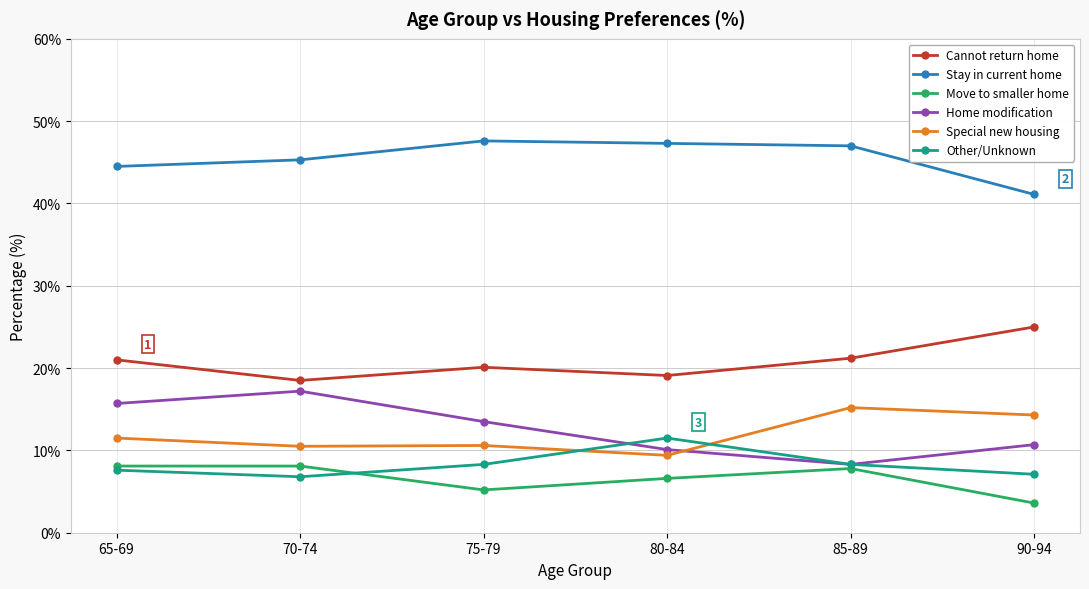

What are all the series names shown in the legend?

Cannot return home, Stay in current home, Move to smaller home, Home modification, Special new housing, Other/Unknown